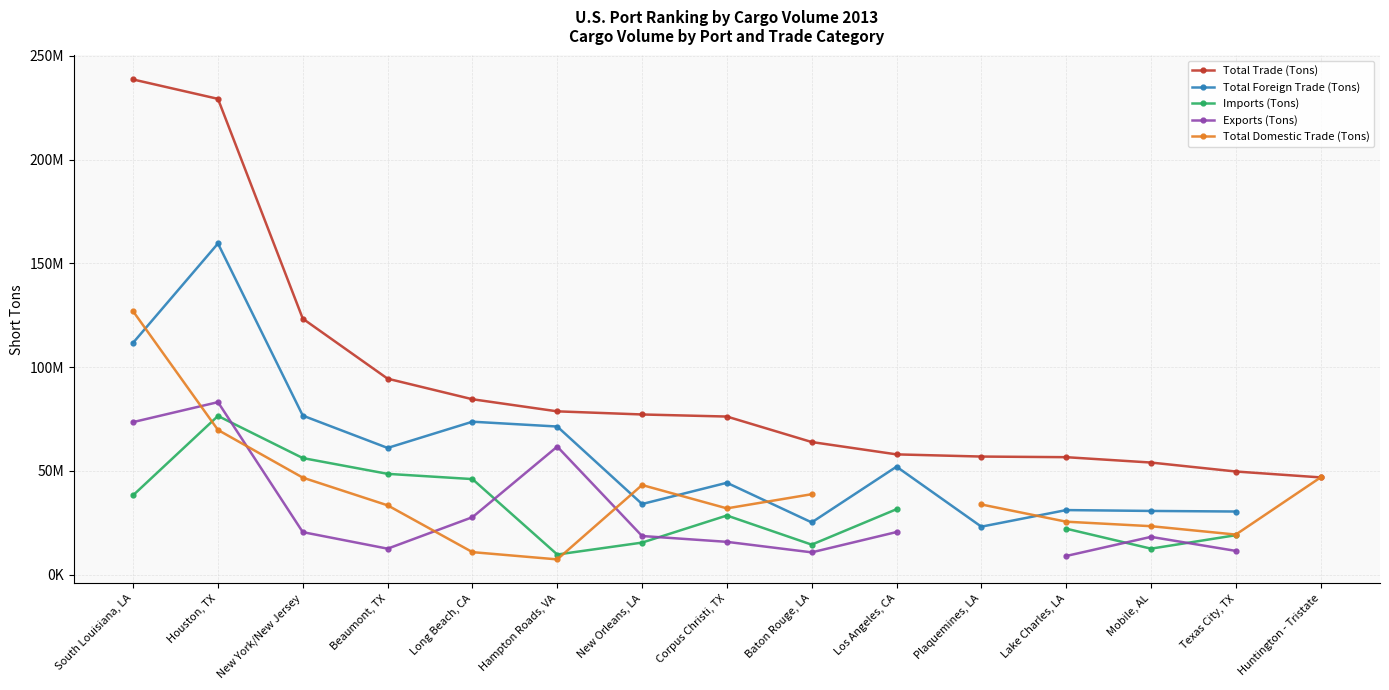

The Total Trade (Tons) series shows 125805797.2 at Houston, TX. True or false?

False